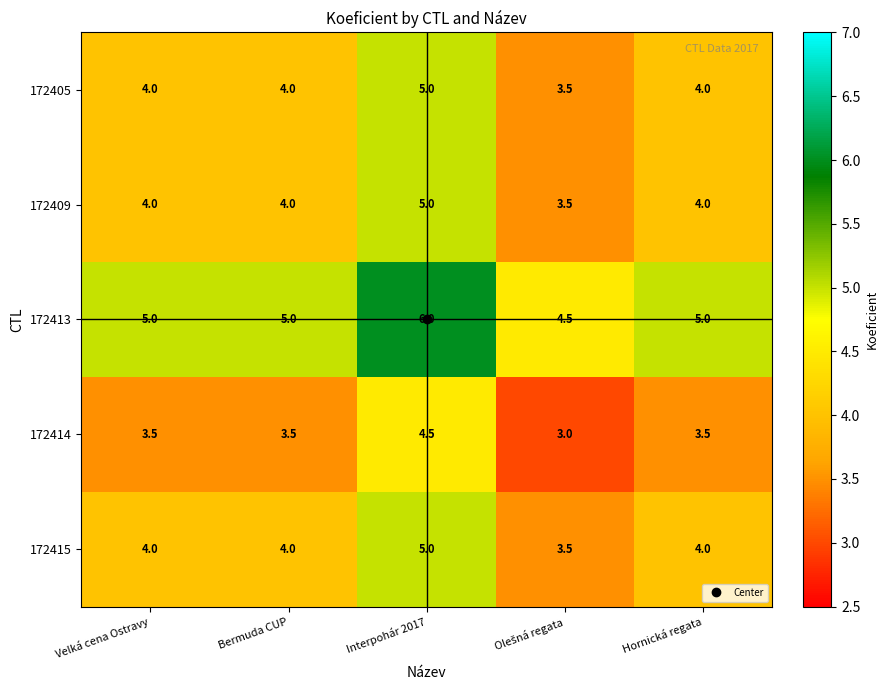

What is the greatest value displayed?

6.0